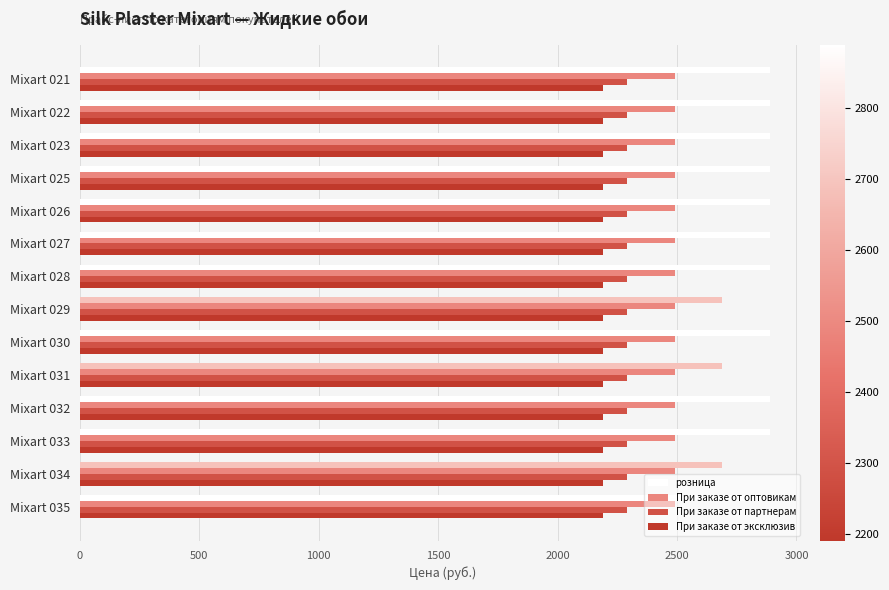

What is the smallest value displayed?

2190